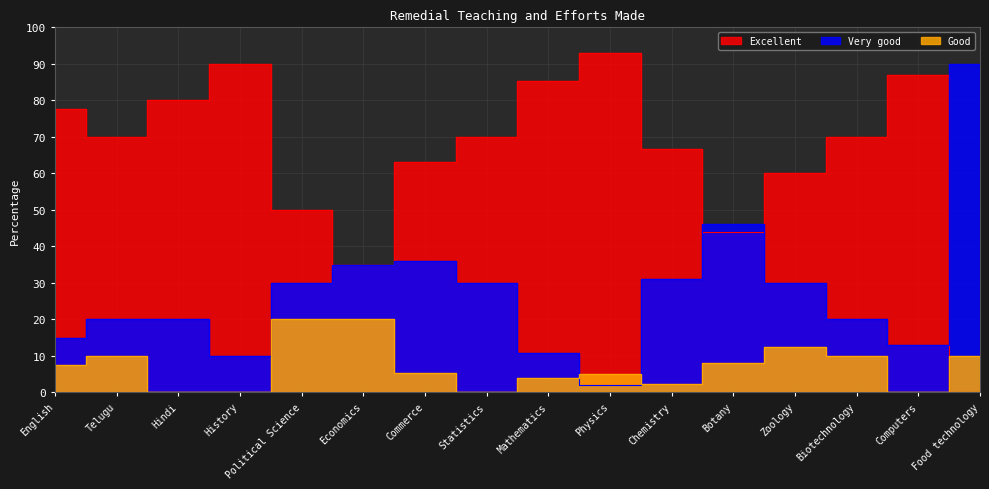

Between Mathematics and Food technology, which is larger?

Mathematics